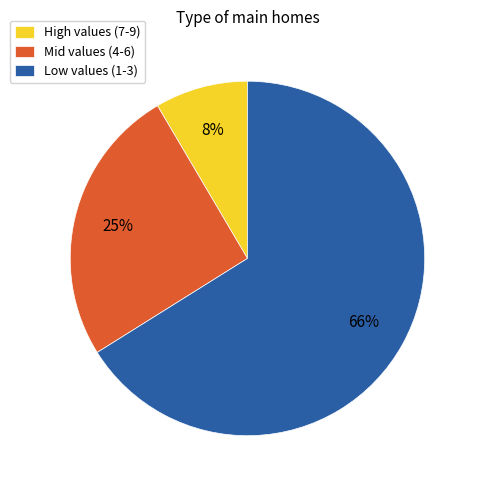

Combined, do High values (7-9) and Mid values (4-6) account for over 50%?

No